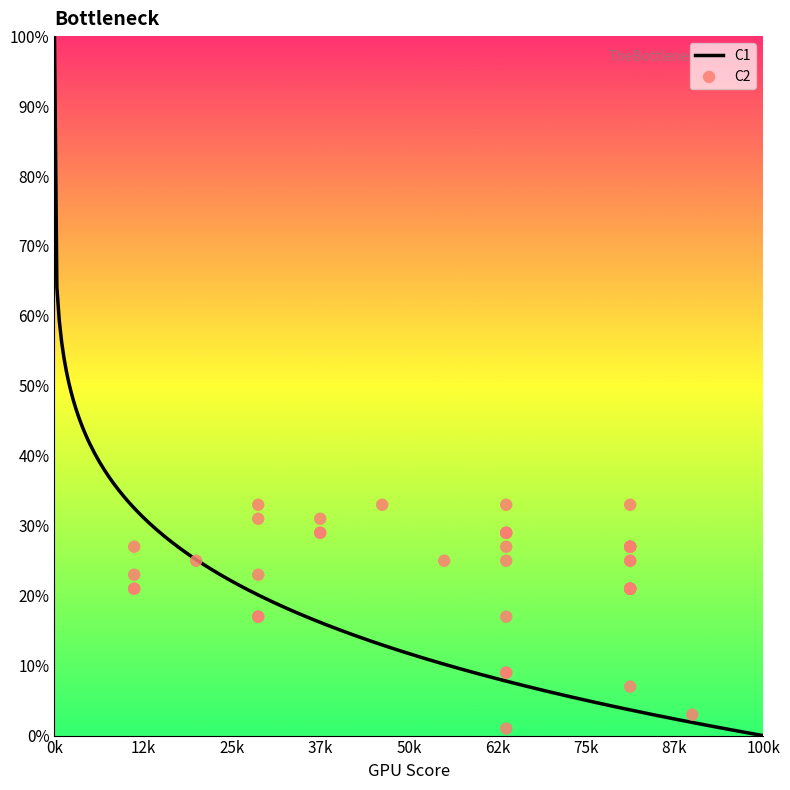

What is the ratio of the value at 26 to the value at 15?

0.3